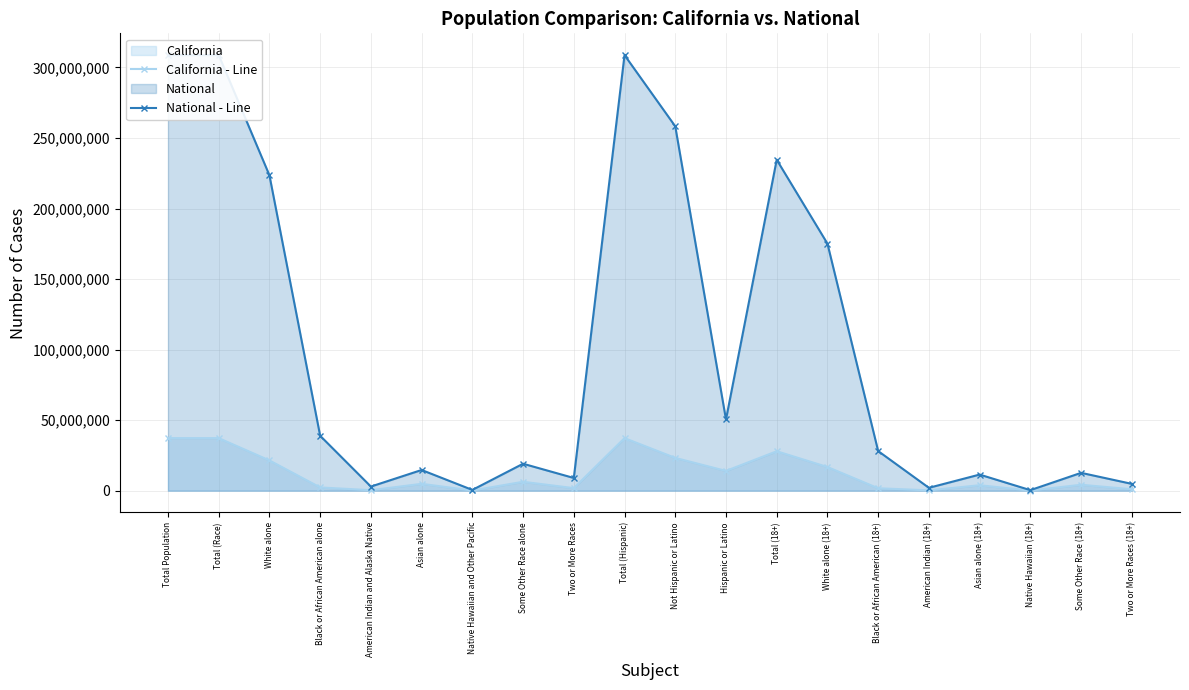

What is the sum of all California - Line values?

242187612